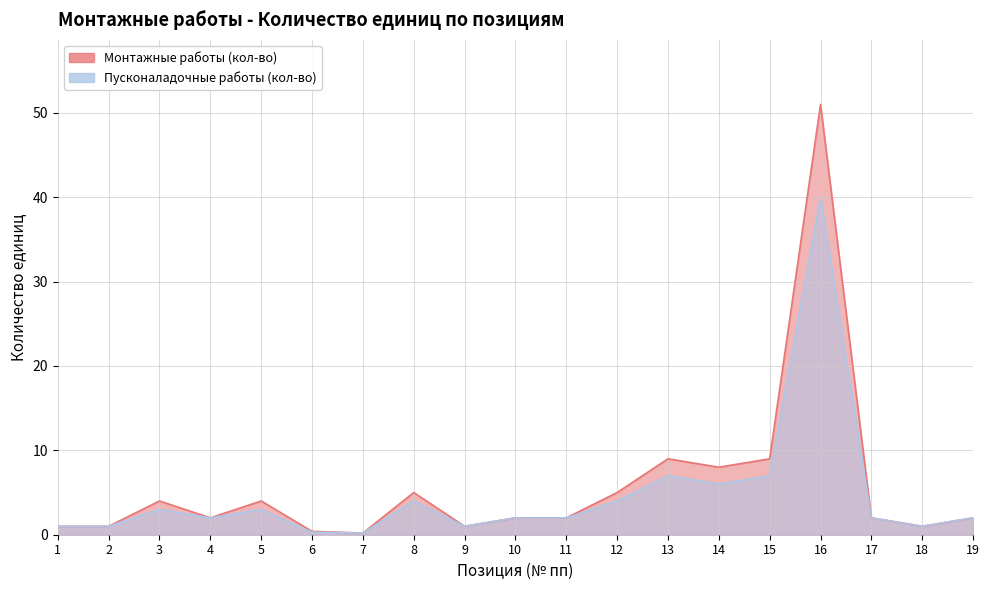

True or false: Монтажные работы (кол-во) and Пусконаладочные работы (кол-во) intersect in this chart.

False